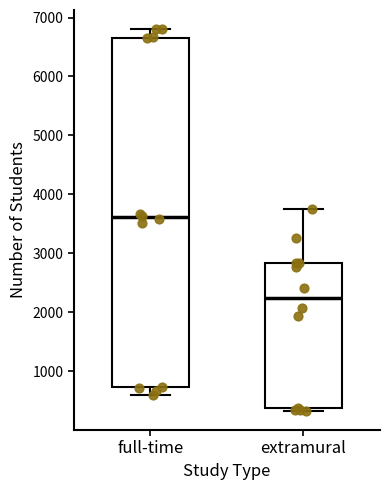

Which box has the highest median line?

full-time